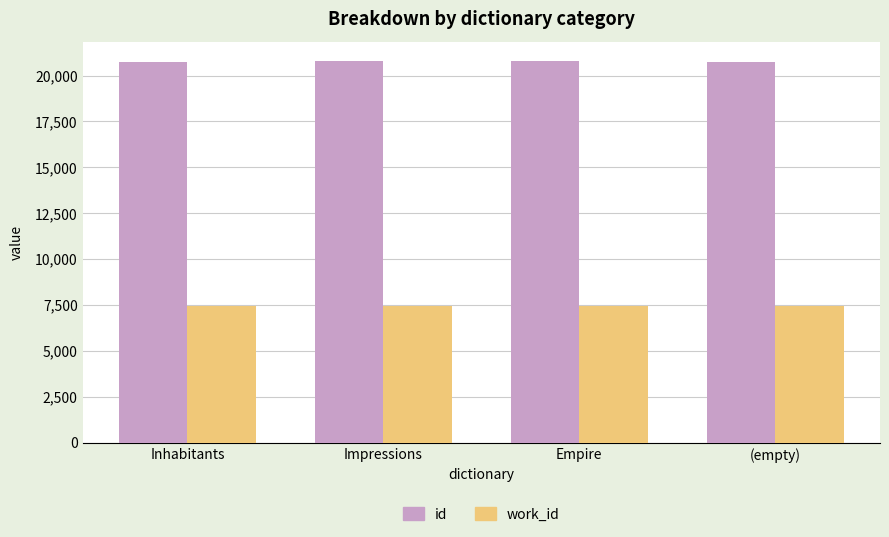

At Inhabitants, list the series in order from largest to smallest.

id, work_id